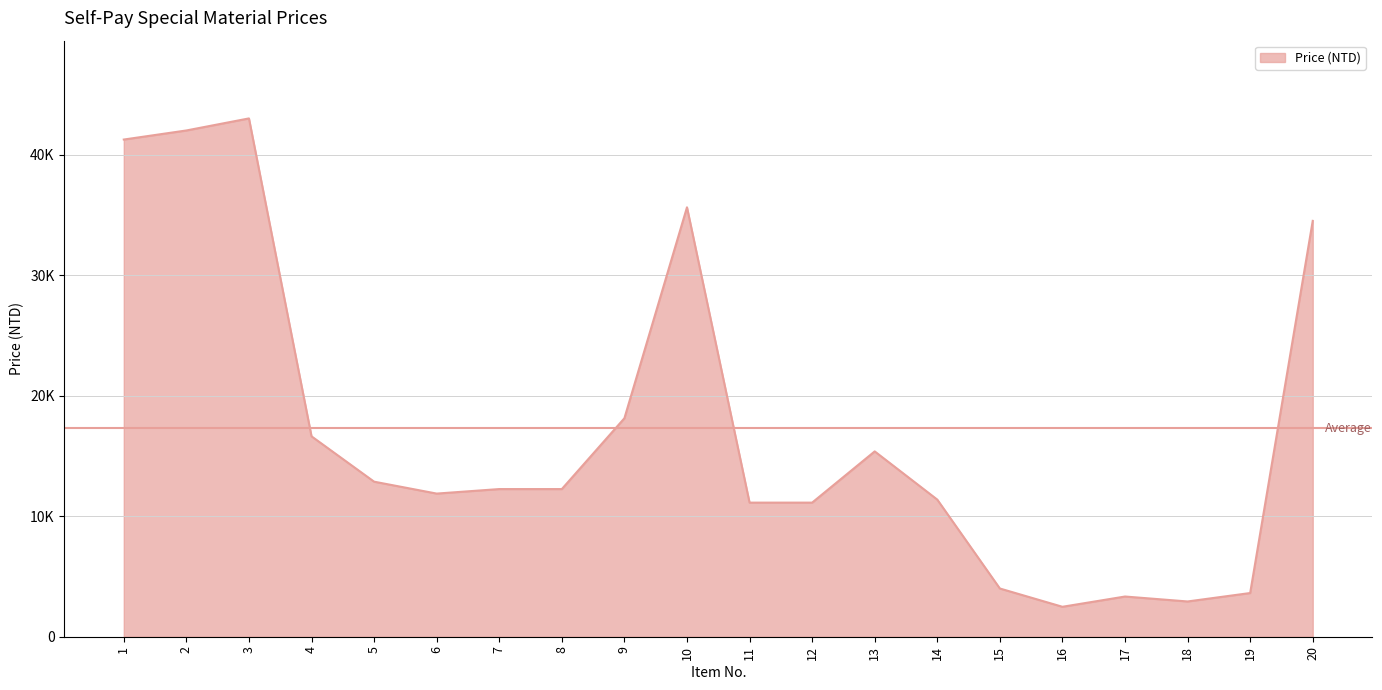

Reading left to right, transcribe all the data shown in this chart.

1=41247	2=42000	3=43000	4=16625	5=12863	6=11875	7=12250	8=12250	9=18125	10=35625	11=11125	12=11125	13=15375	14=11375	15=4000	16=2484	17=3335	18=2925	19=3625	20=34500